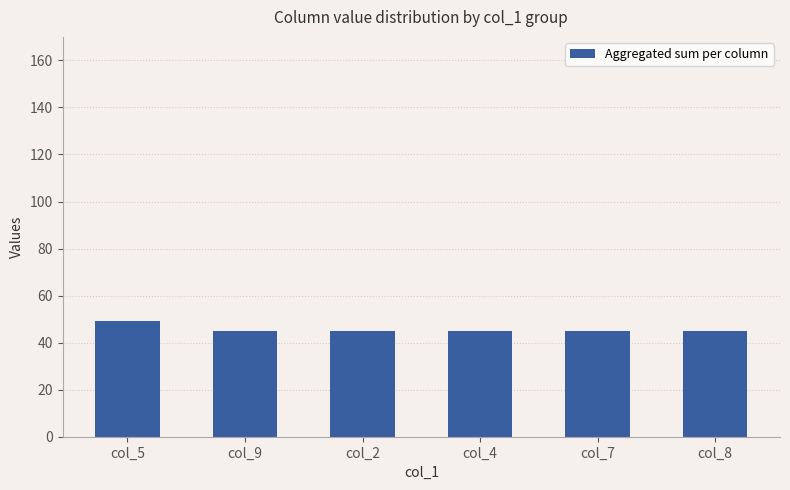

Count the values in the range 45 to 46.

5